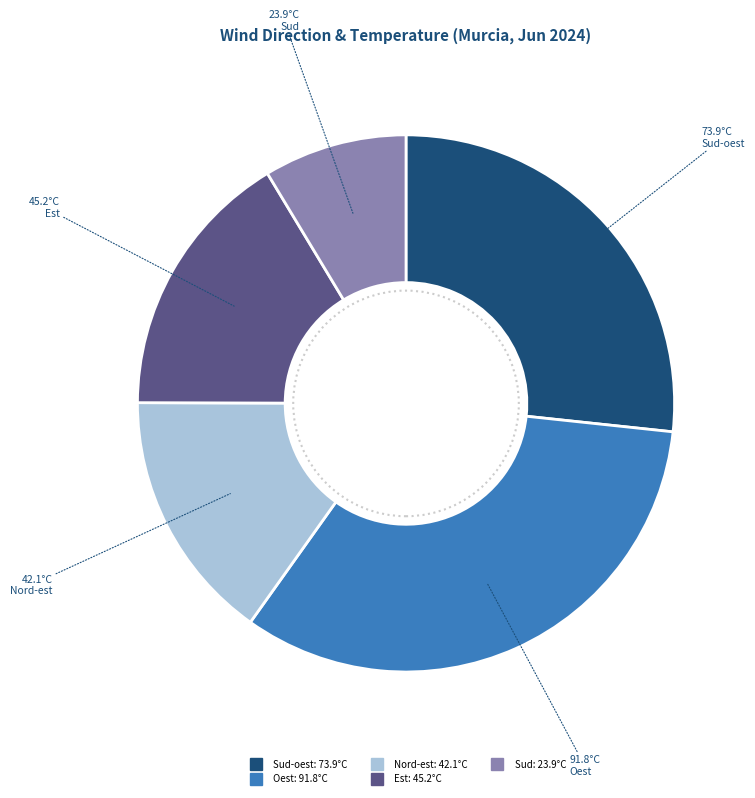

How many slices are in this pie chart?

5